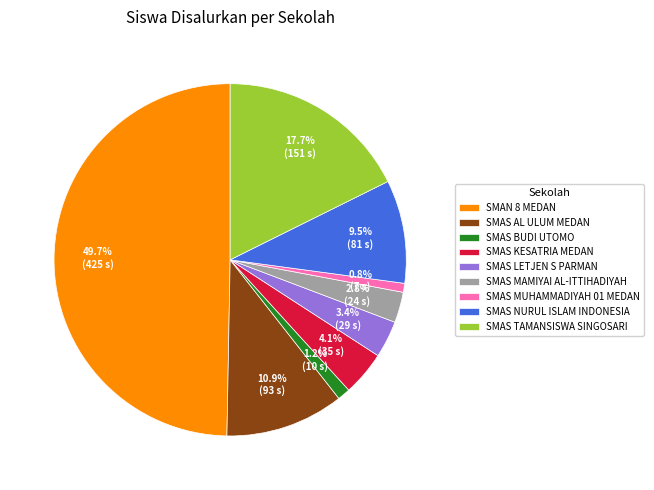

What percentage is the SMAS MUHAMMADIYAH 01 MEDAN slice, to the nearest percent?

1%